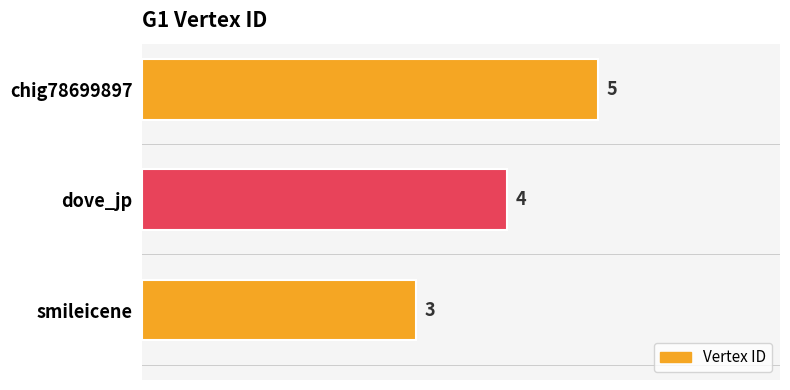

What is the sum of the values at chig78699897 and dove_jp?

9